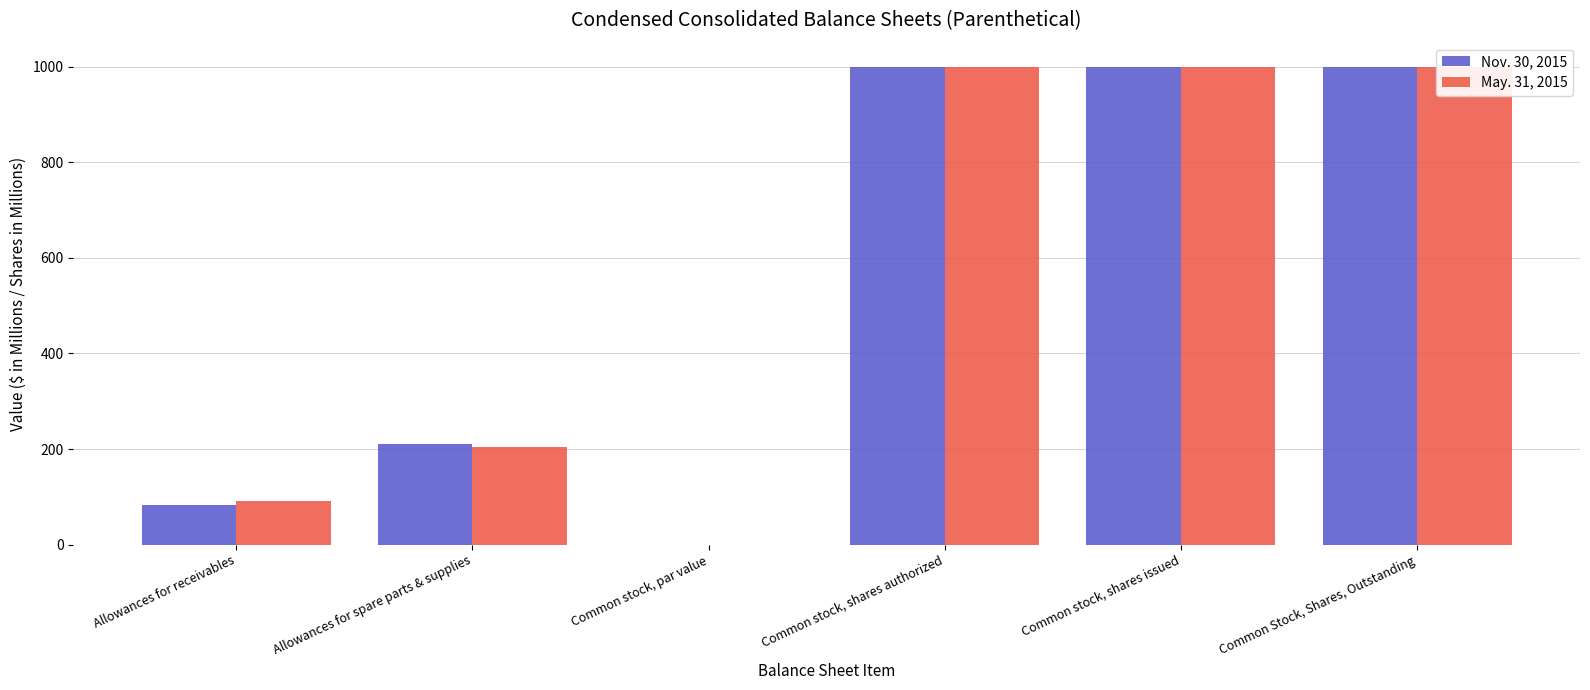

What is the difference between the maximum and minimum values in the Nov. 30, 2015 series?

999.9